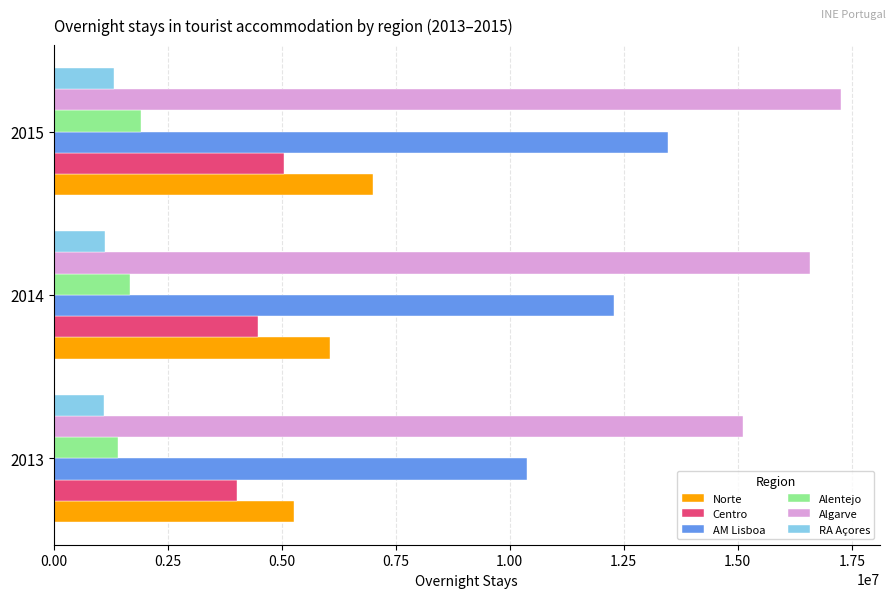

What is the highest value of the Centro series?

5058446